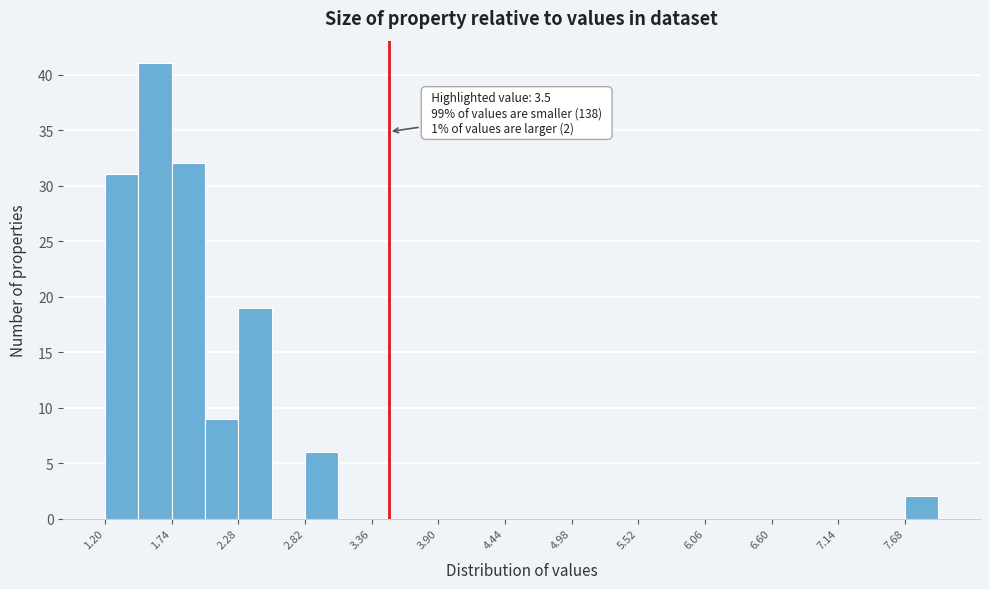

Around what value on the x-axis is the tallest bar? Give the approximate position of its centre, as read against the axis.

1.6